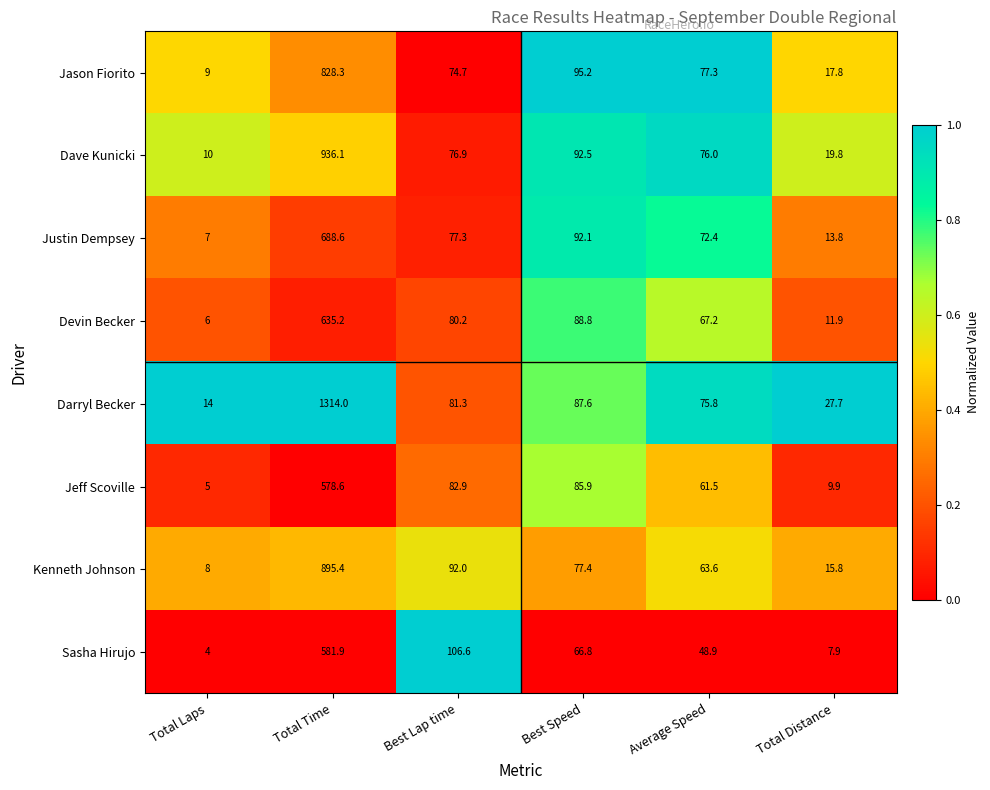

At Total Distance, list the series in order from smallest to largest.

Sasha Hirujo, Jeff Scoville, Devin Becker, Justin Dempsey, Kenneth Johnson, Jason Fiorito, Dave Kunicki, Darryl Becker